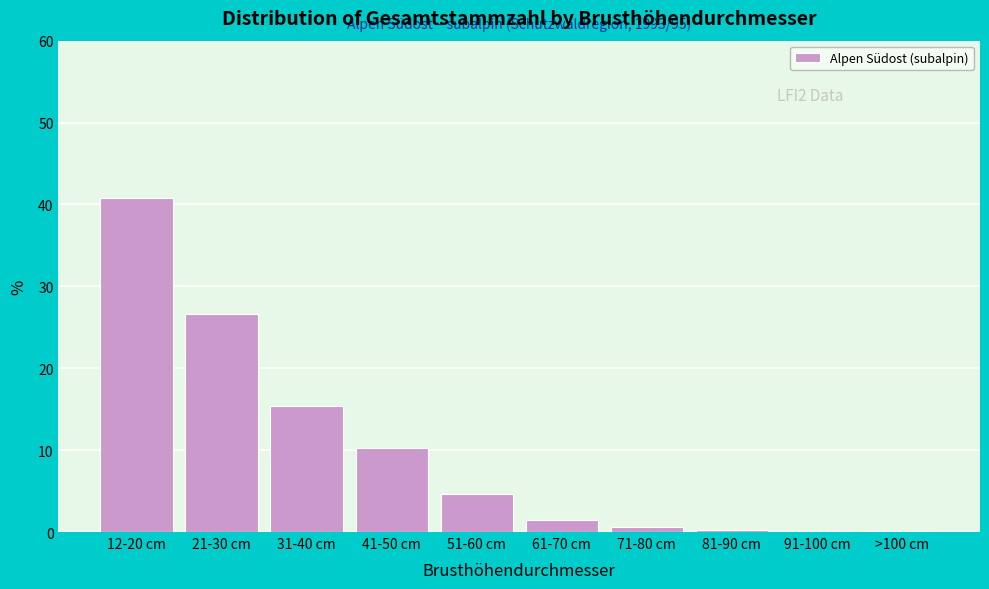

At which label does the data first exceed 4?

12-20 cm